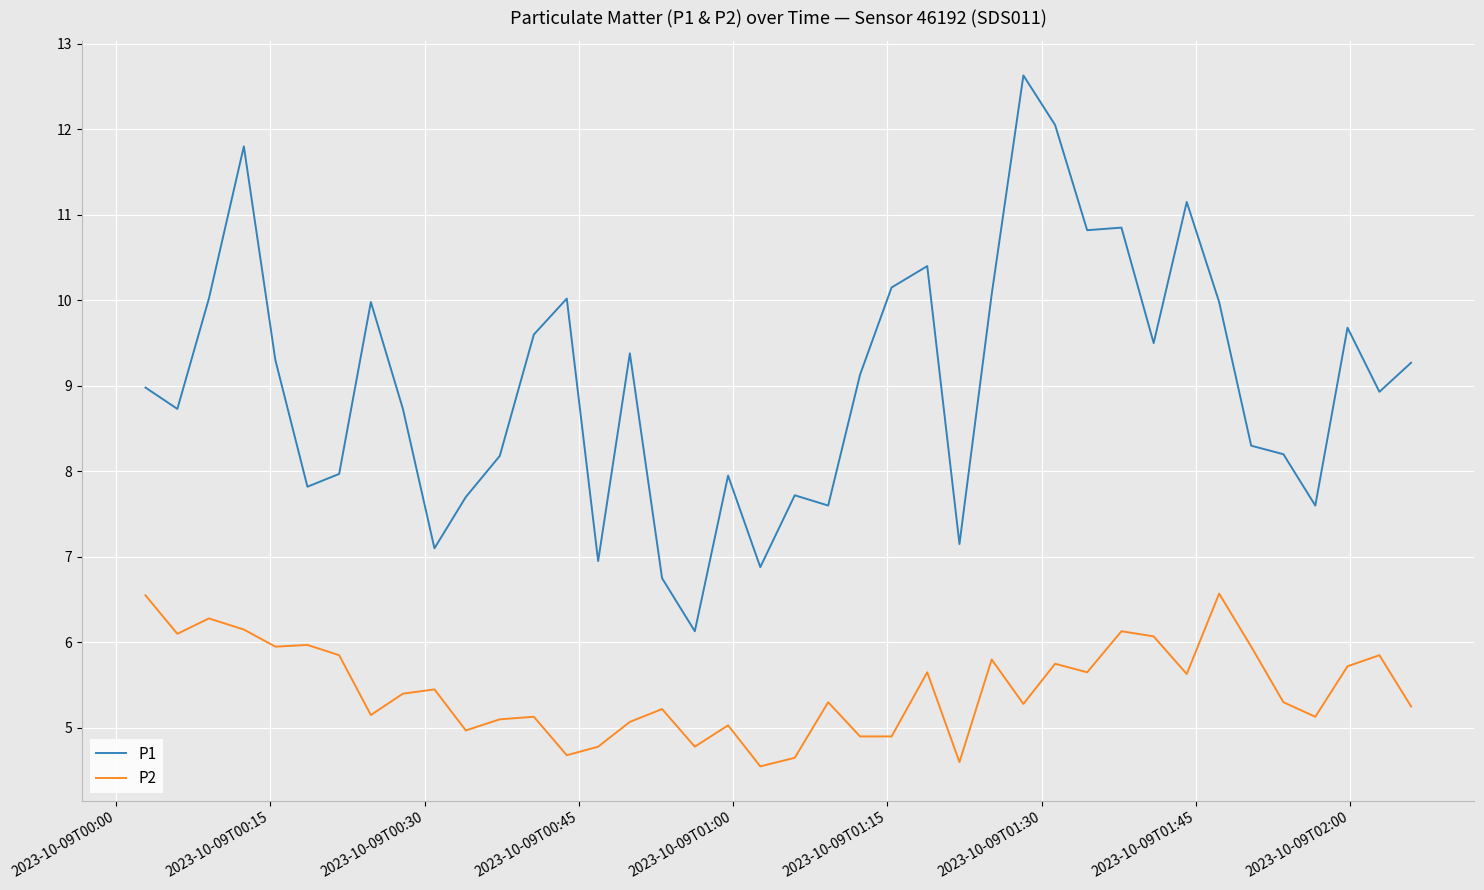

True or false: P2 and P1 intersect in this chart.

False